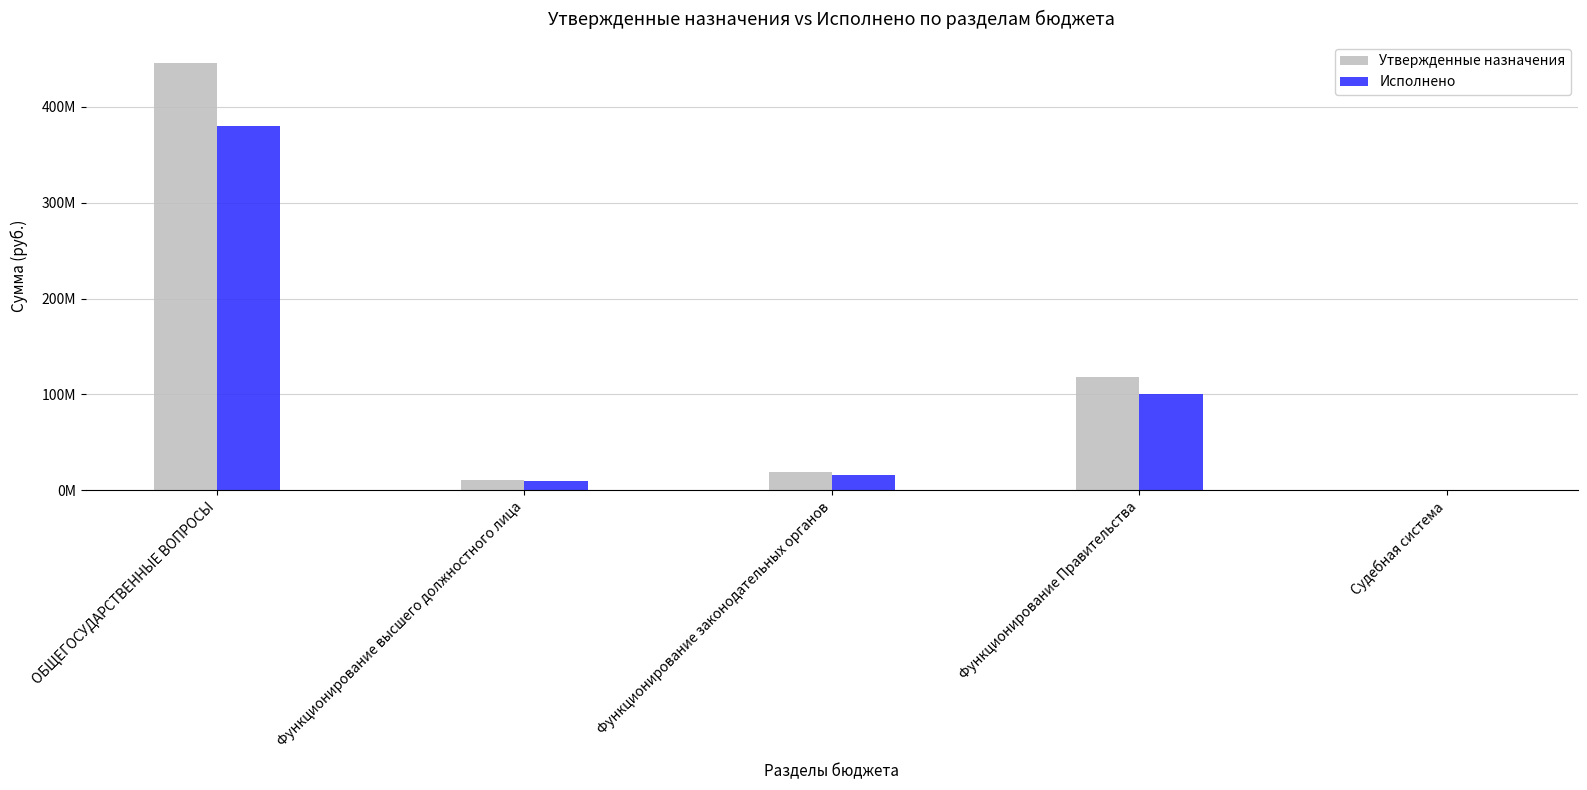

What are all the series names shown in the legend?

Утвержденные назначения, Исполнено